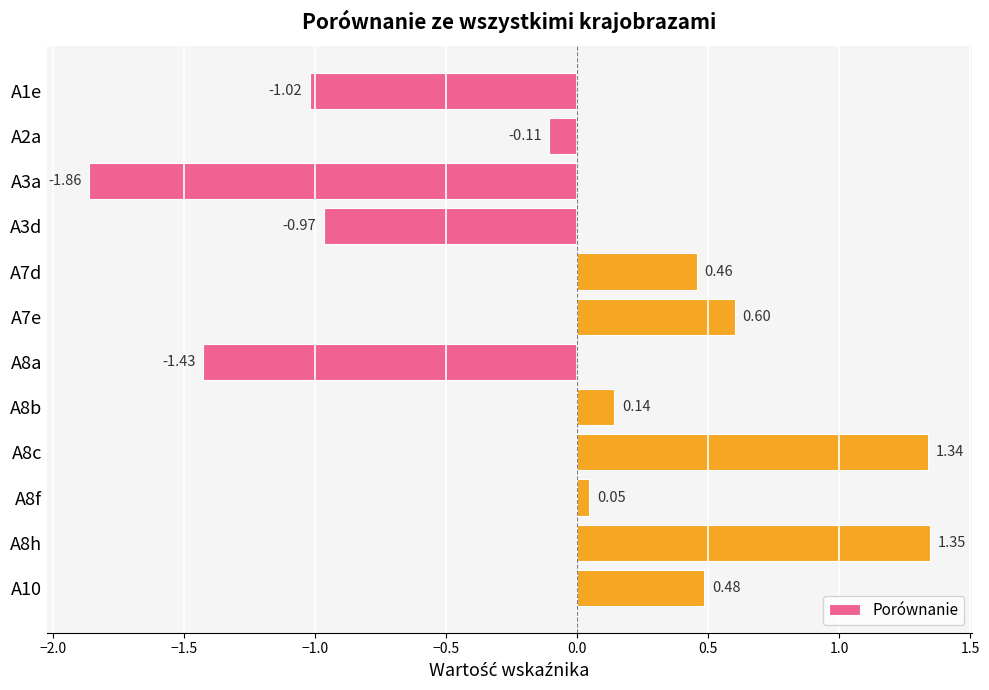

Rank the categories by value from highest to lowest.

A8h, A8c, A7e, A10, A7d, A8b, A8f, A2a, A3d, A1e, A8a, A3a